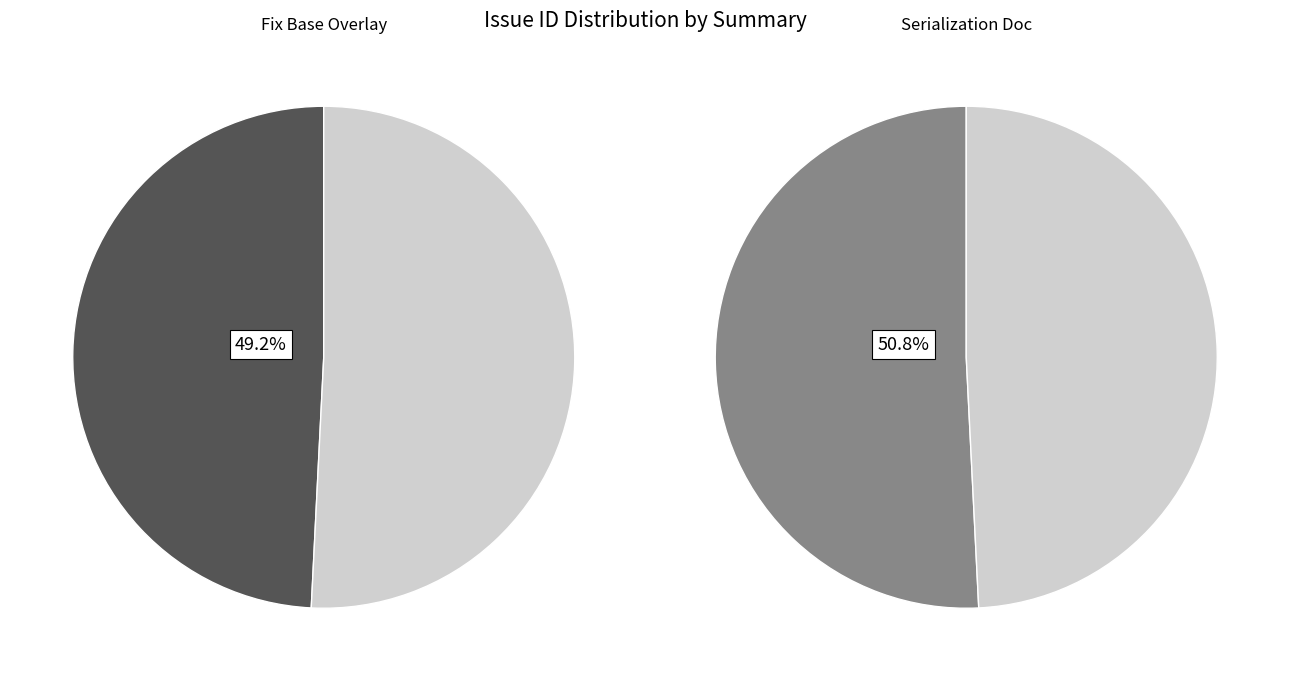

True or false: Fix Base Overlay accounts for 49% of the total.

True